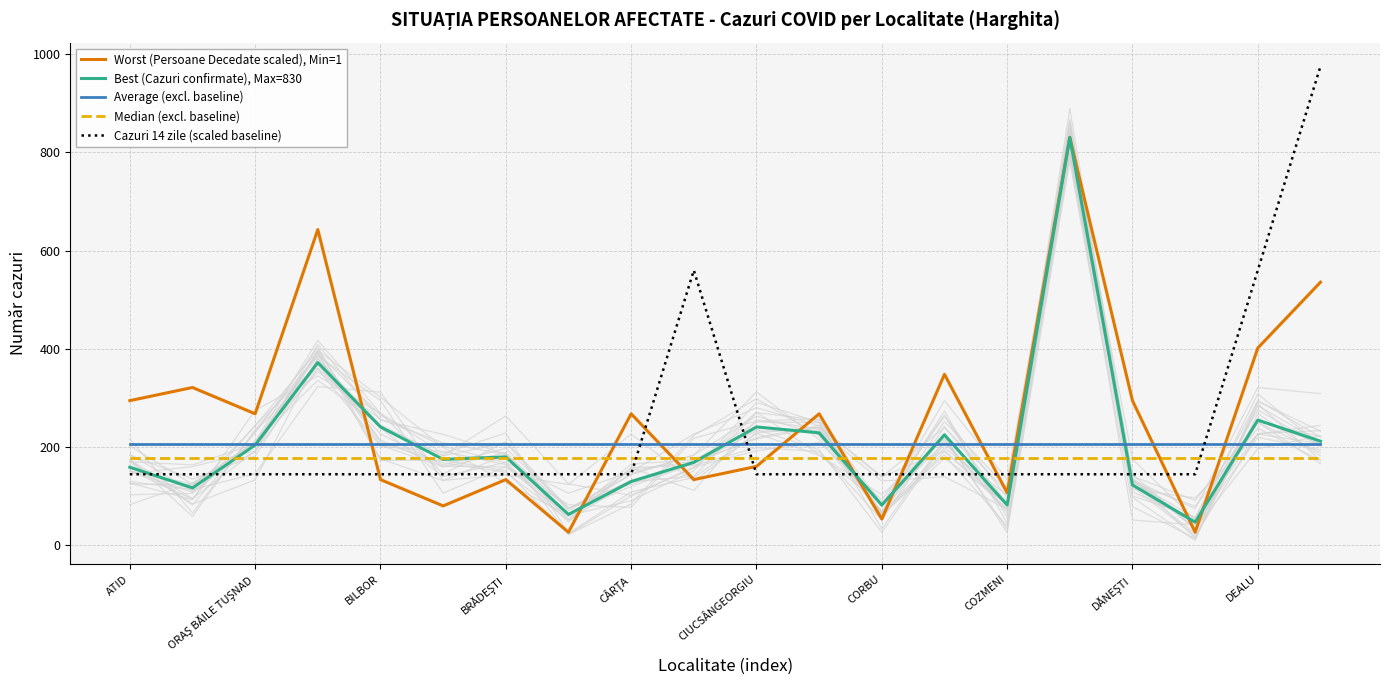

What is the maximum value for Best (Cazuri confirmate), Max=830?

830.0